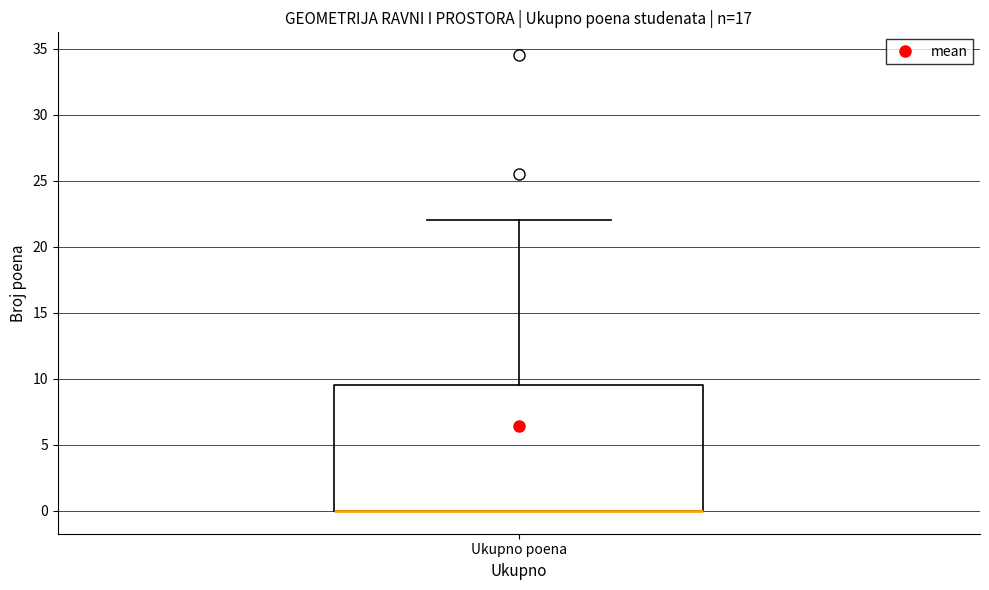

Transcribe this box plot: give where the median line is, the range the box spans, and where the two whiskers end, as read against the y-axis. The values are not printed on the chart, so give them approximately, as read against the axis.

median 0.0 (drawn on the box's lower edge), box 0.0 to 9.5, whiskers 0.0 to 22.0